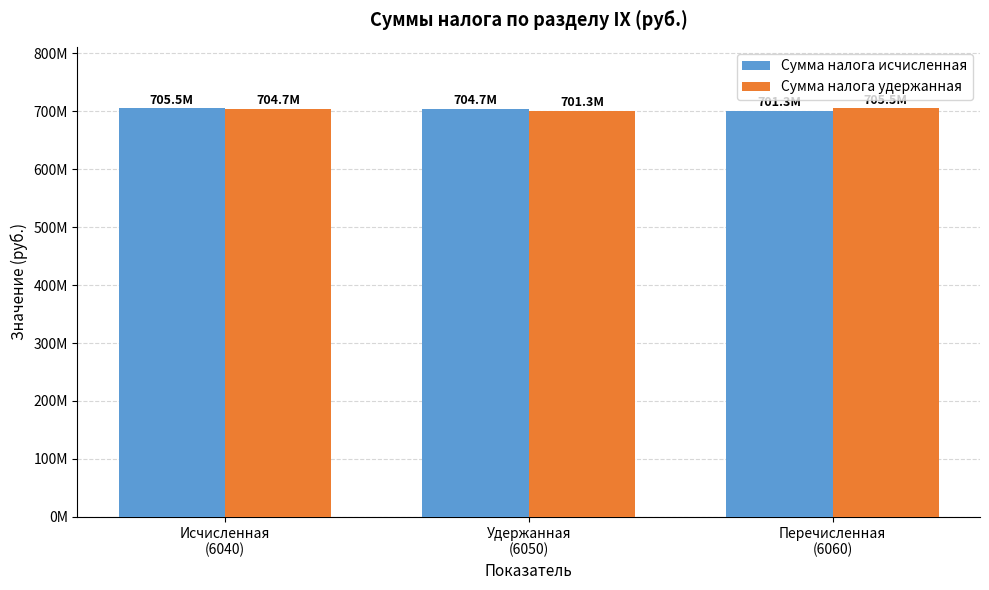

What position from the right is Исчисленная
(6040)?

3